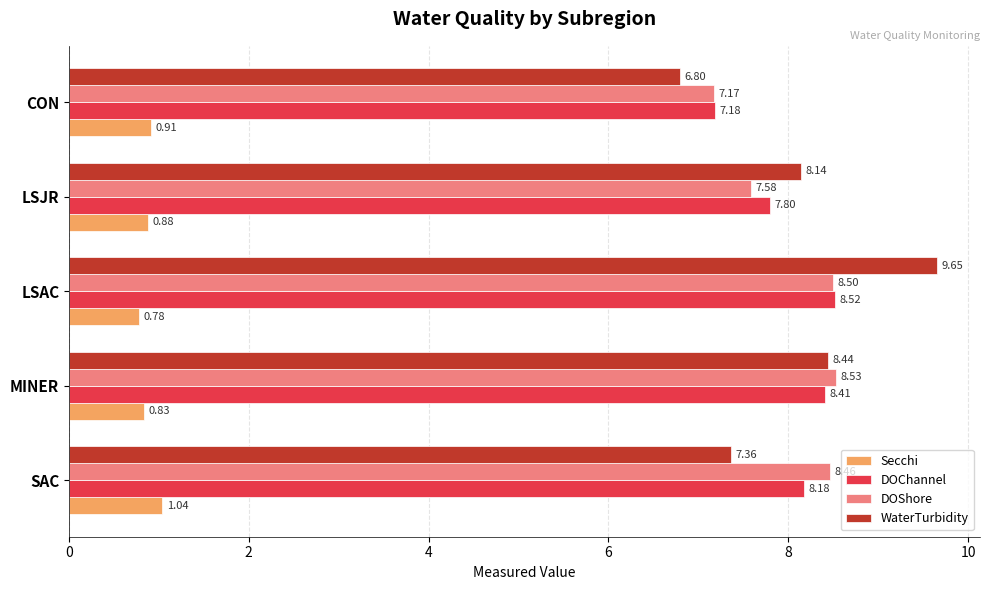

Is the value of Secchi at LSJR greater than the value of WaterTurbidity at CON?

No